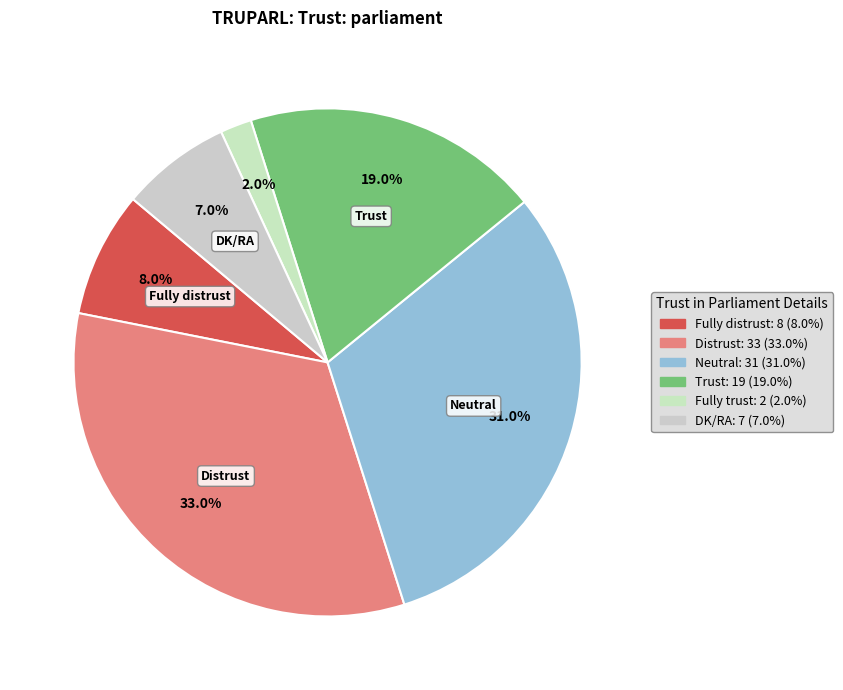

Approximately how many times larger is the value at Fully distrust compared to Neutral?

0.3